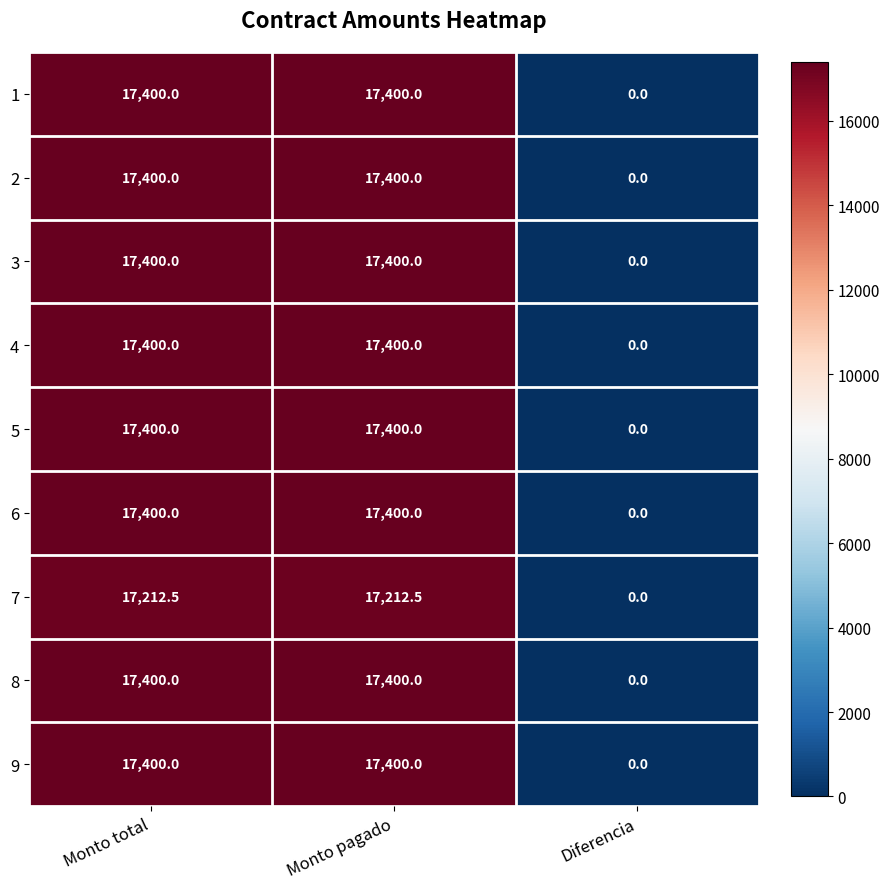

Reading left to right, what are all the values shown in this chart?

1: 17400.0	17400.0	0.0
2: 17400.0	17400.0	0.0
3: 17400.0	17400.0	0.0
4: 17400.0	17400.0	0.0
5: 17400.0	17400.0	0.0
6: 17400.0	17400.0	0.0
7: 17212.5	17212.5	0.0
8: 17400.0	17400.0	0.0
9: 17400.0	17400.0	0.0